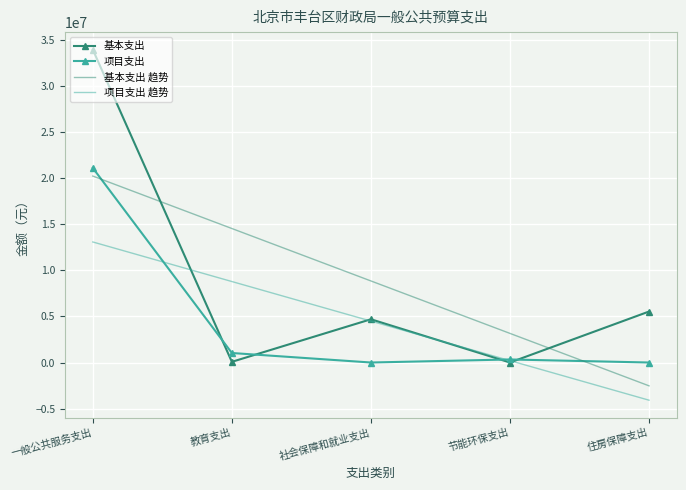

The value of 基本支出 趋势 at 住房保障支出 is -1140556.0. True or false?

False